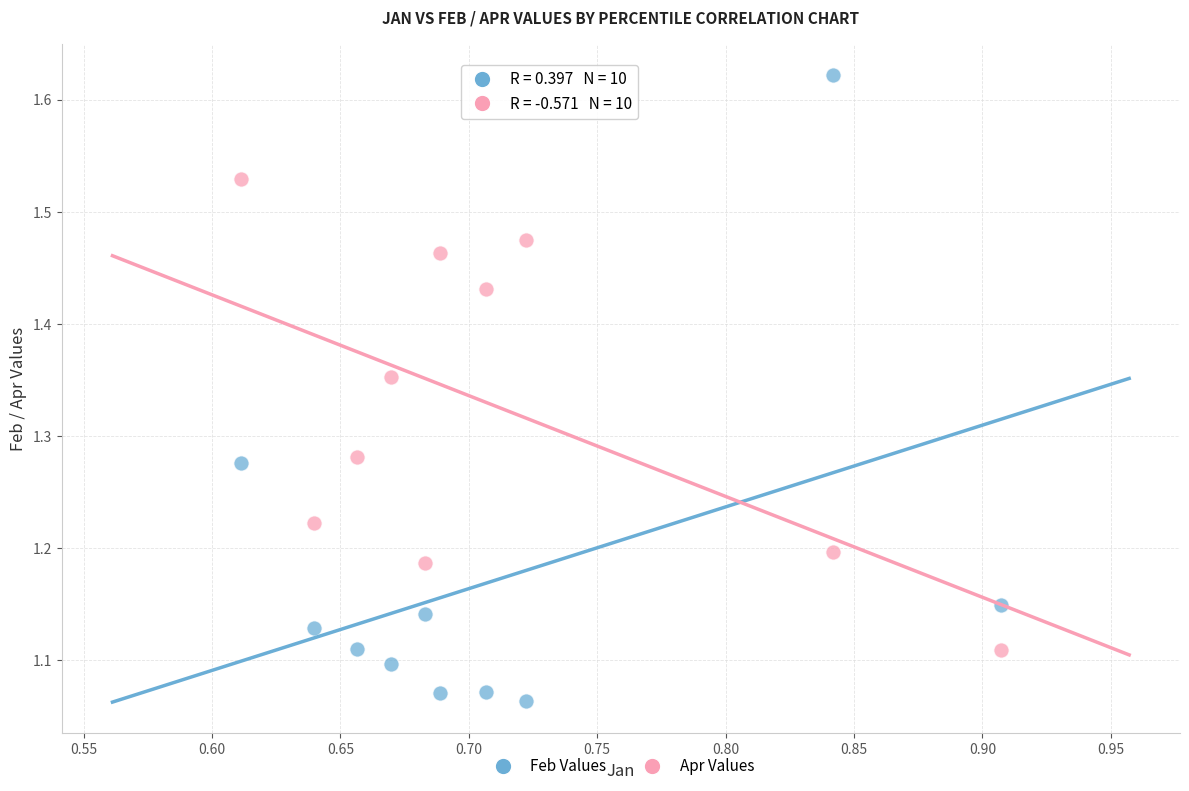

Which series has the largest Y range (max minus min)?

Feb Values